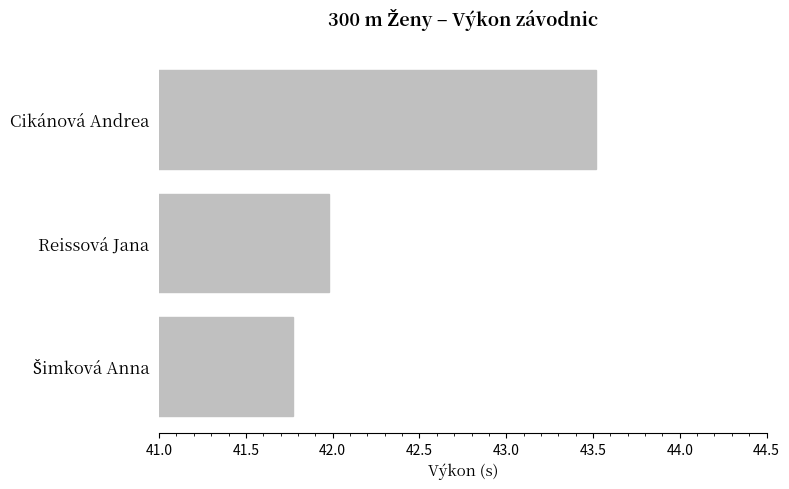

Reading top to bottom, list all the values displayed in this chart.

43.5	42.0	41.8